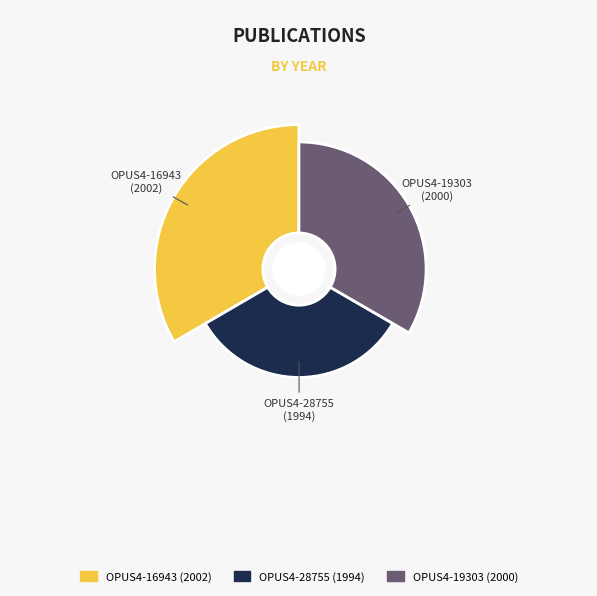

What percentage is the OPUS4-19303 slice, to the nearest percent?

33%